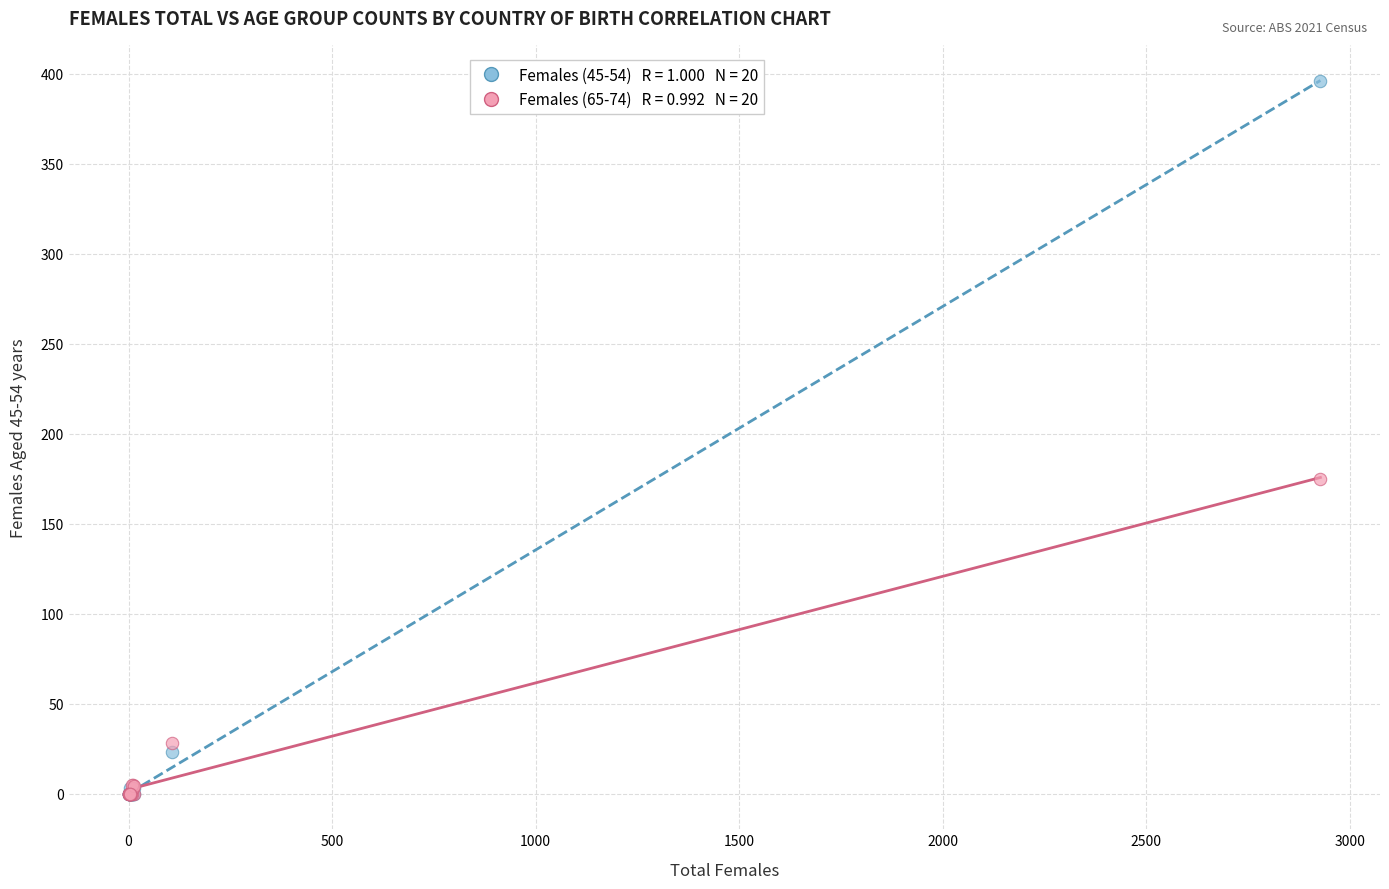

Across all series, what Y value is closest to 198?

175